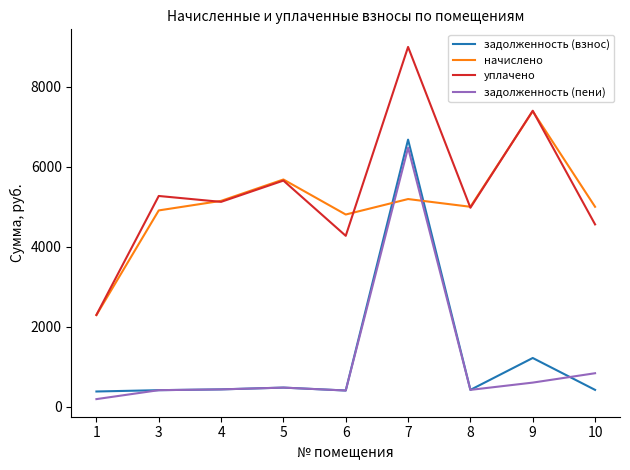

What is the average value of the начислено series?

5046.1